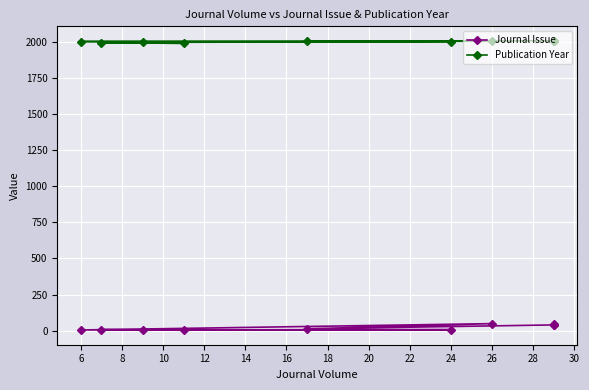

True or false: Journal Issue has more than 2 interior local peaks.

True